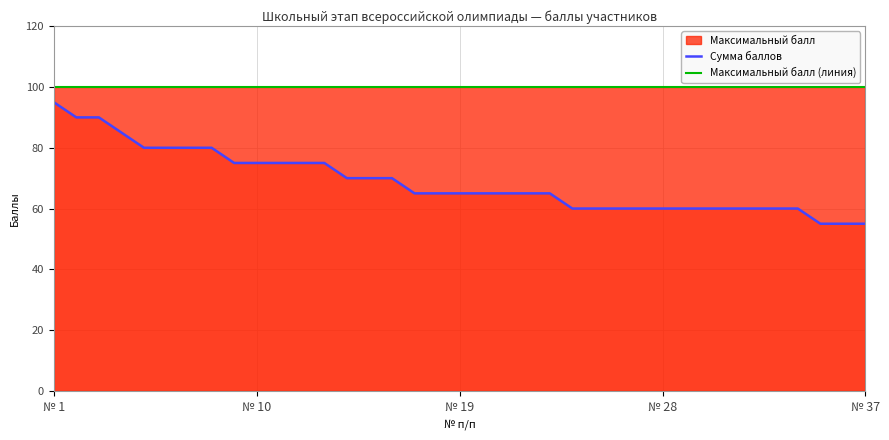

True or false: Сумма баллов and Максимальный балл (линия) intersect in this chart.

False